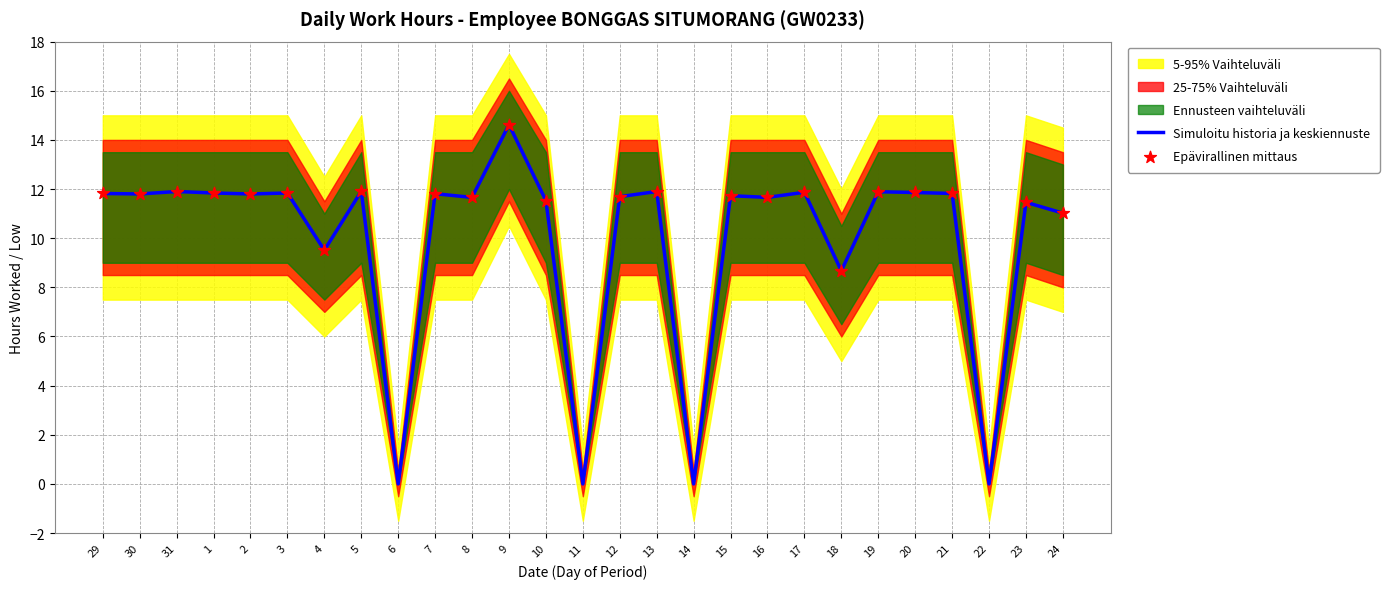

Which category has the highest value in the Simuloitu historia ja keskiennuste series?

9